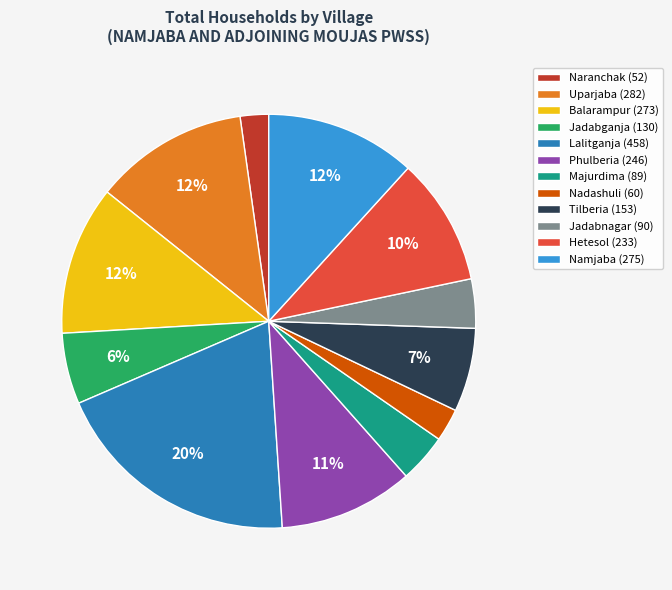

What percentage is the Majurdima slice, to the nearest percent?

4%